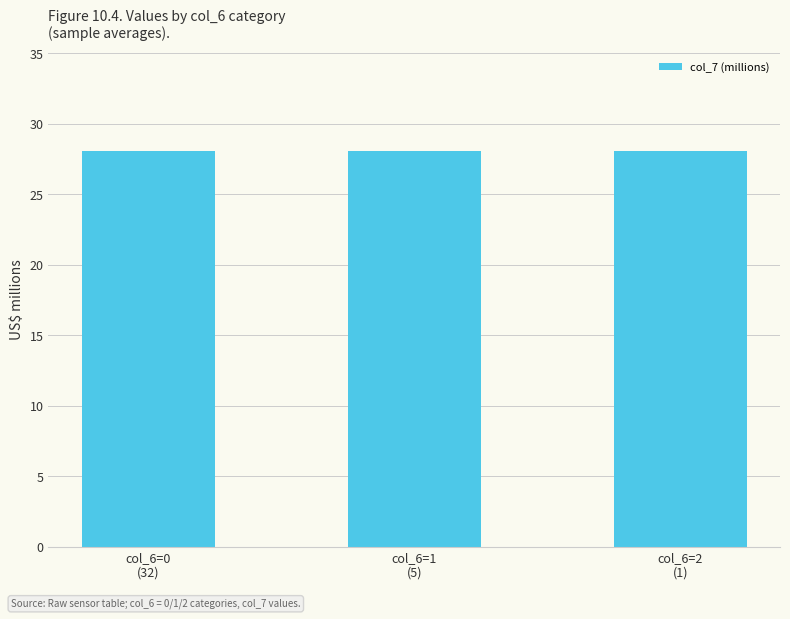

Reading left to right, list all the values displayed in this chart.

28.1	28.1	28.1